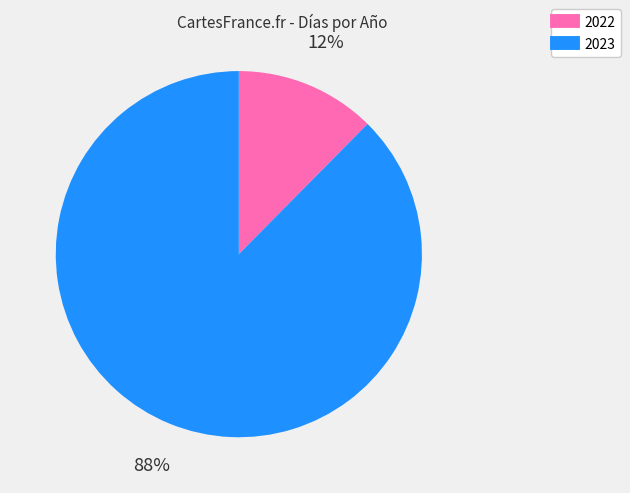

Does 2023 account for over 50% of the chart?

Yes